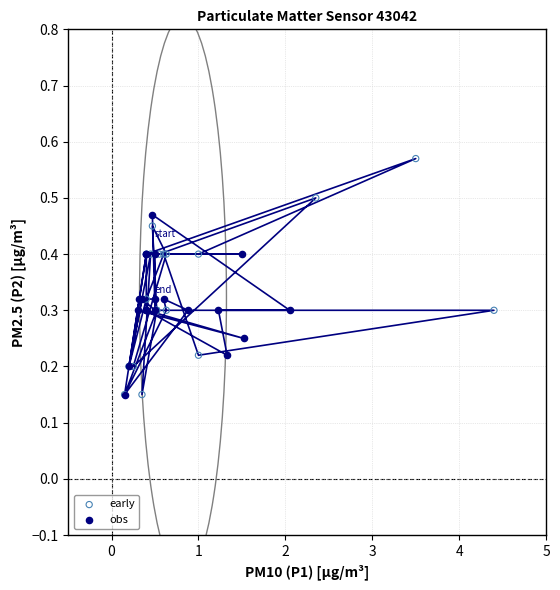

Which series contains the highest Y value?

early